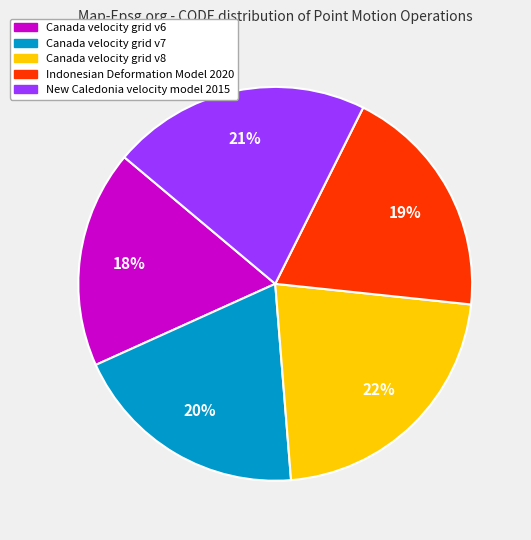

To the nearest percent, what is the average slice percentage?

20%